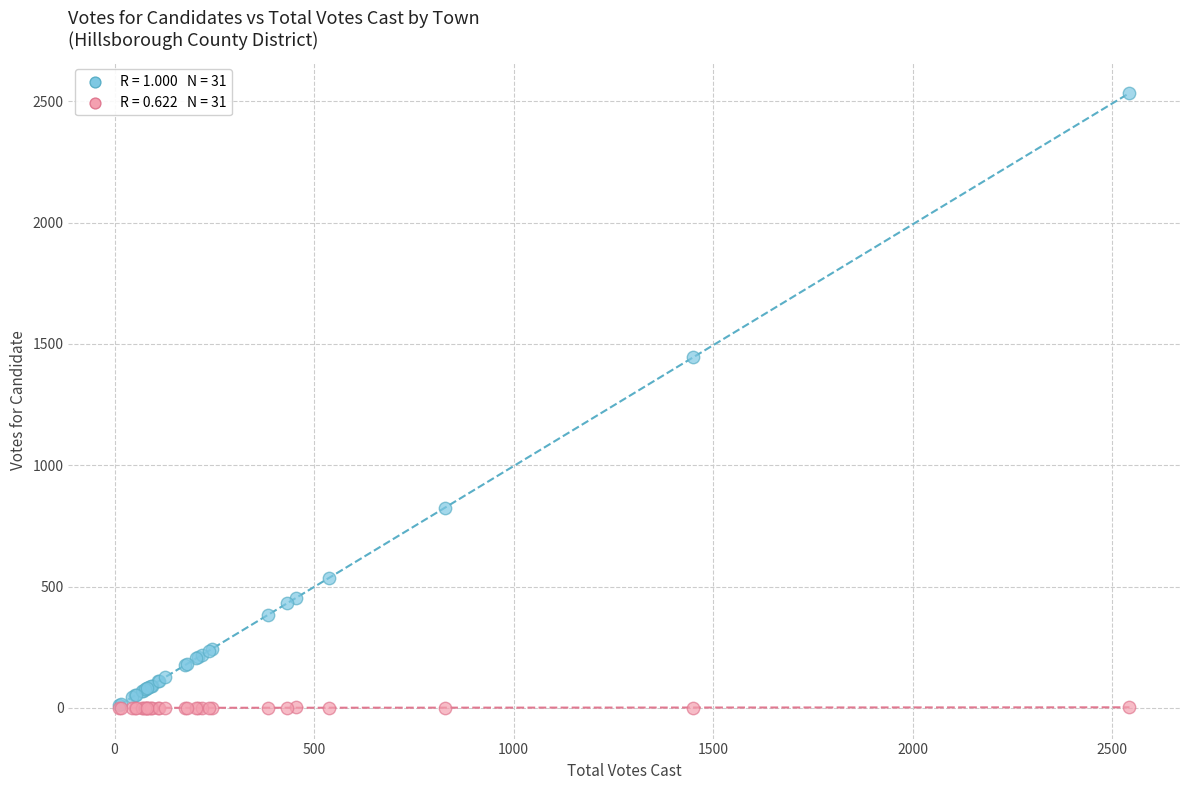

Across all series, what Y value is closest to 1266?

1446